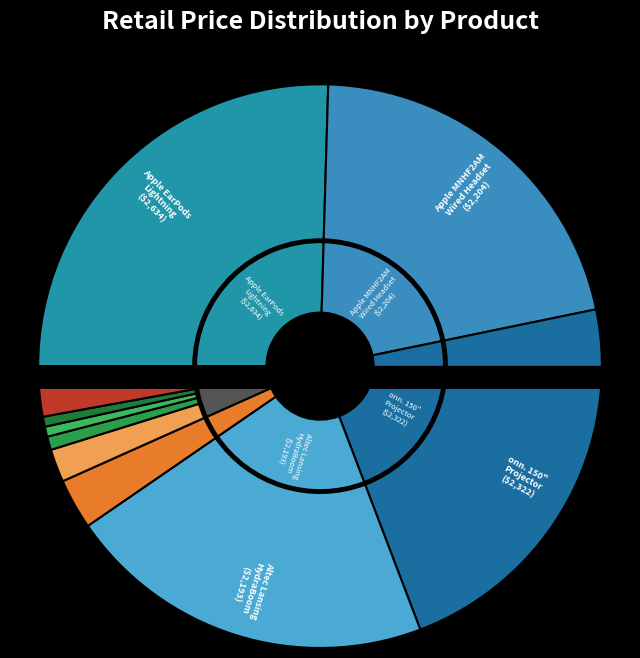

What is the change in value from Altec Lansing
HydraBoom to Unbranded
Earbud Plus?

-2153.2